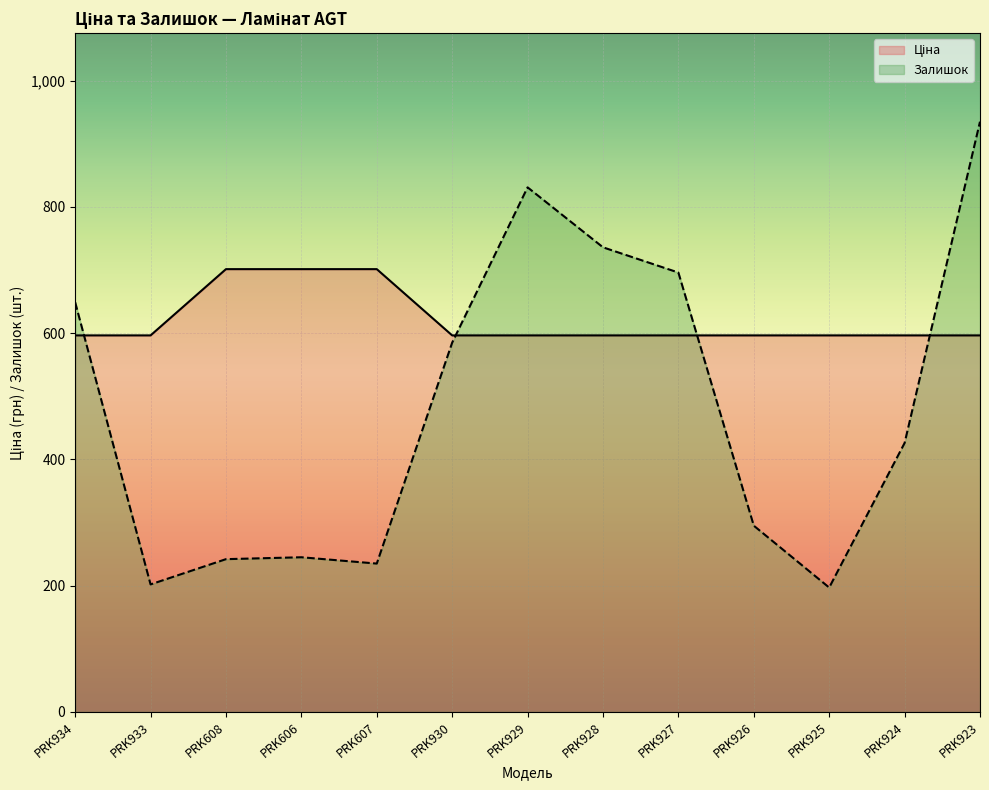

True or false: Ціна has a value of 994.3 at PRK934.

False